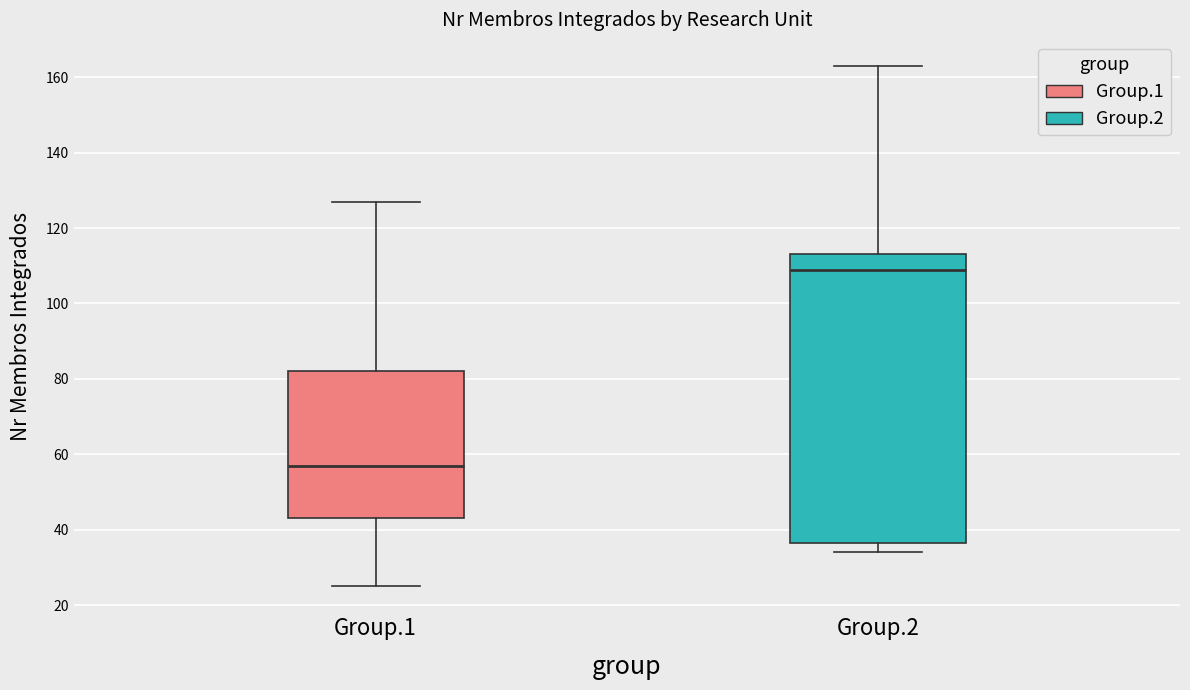

Reading left to right, transcribe this box plot: for each box, give where its median line is, the range the box spans, and where its two whiskers end, as read against the y-axis. The values are not printed on the chart, so give them approximately, as read against the axis.

Group.1: median 58, box 44 to 82, whiskers 26 to 128
Group.2: median 110, box 36 to 114, whiskers 34 to 164